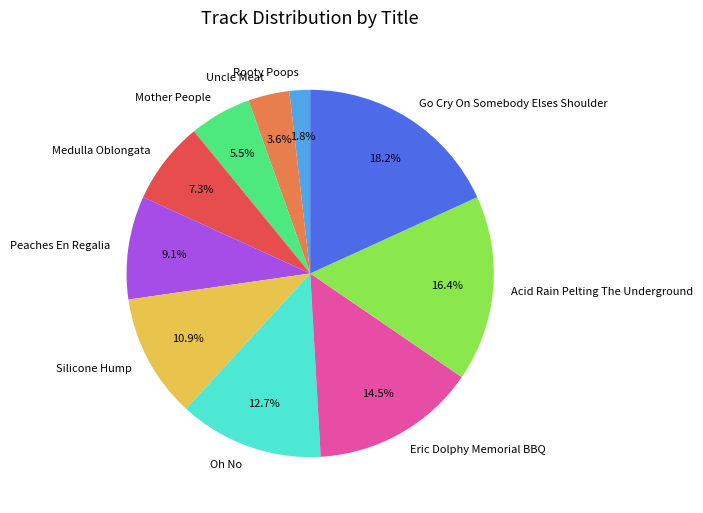

To the nearest percent, what is the average slice percentage?

10%